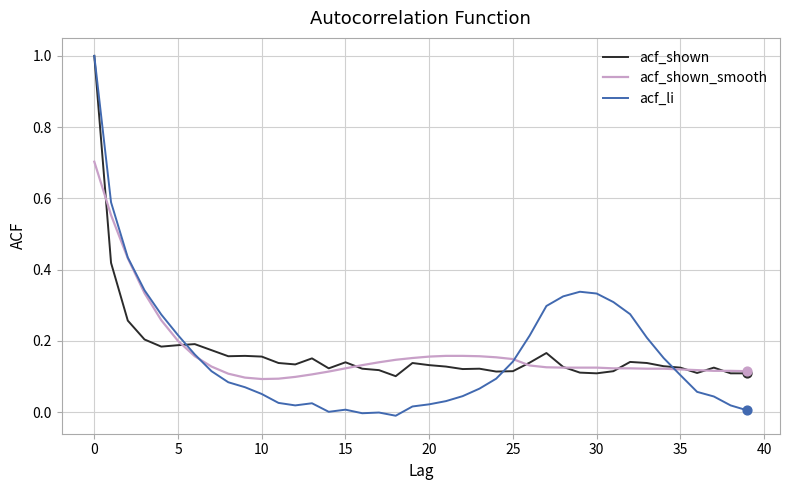

Which series has the widest spread of values?

acf_li